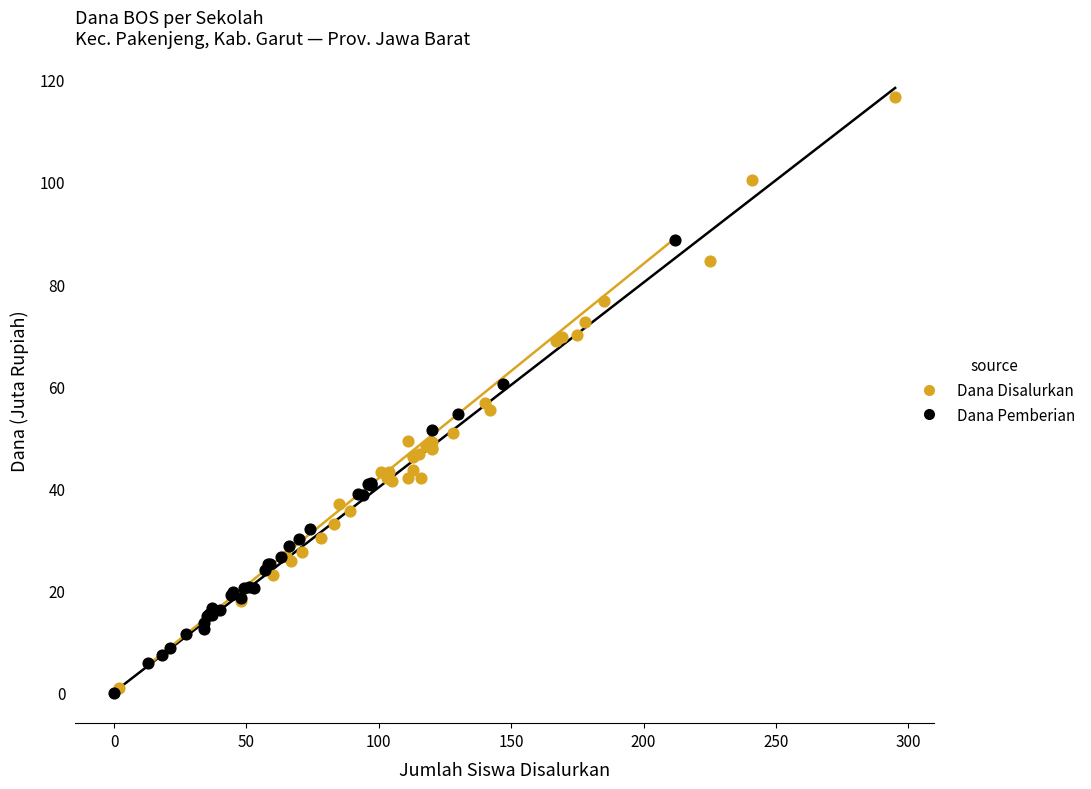

Which series contains the highest Y value?

Dana Disalurkan